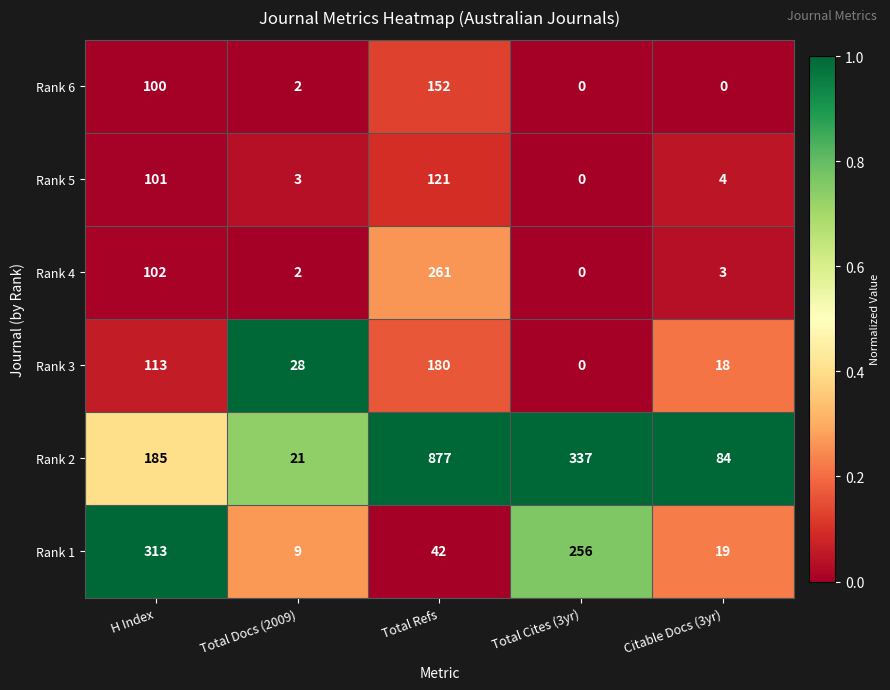

At how many categories does at least one series exceed 0?

5